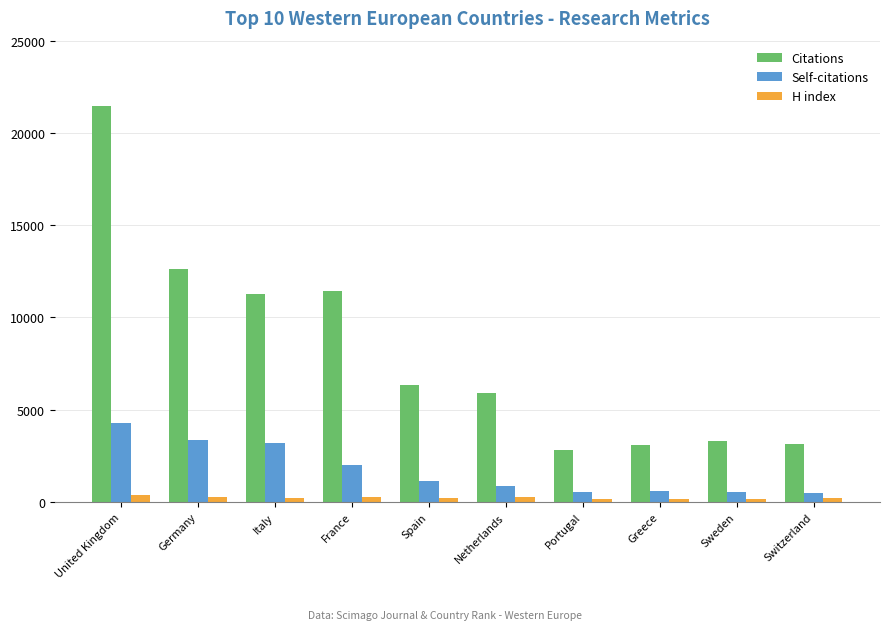

What is the difference between the highest and lowest values at Switzerland?

2948